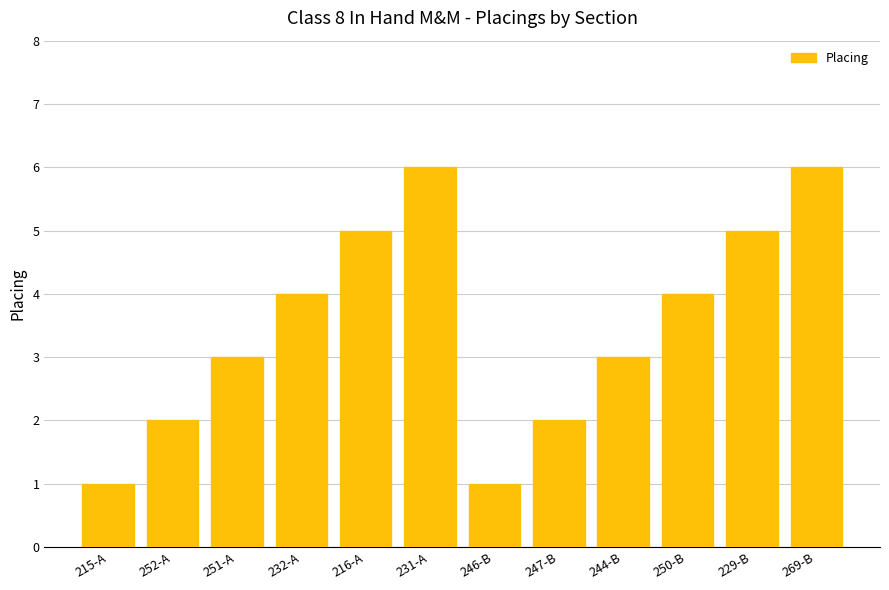

True or false: the data shows 1 at 215-A.

True